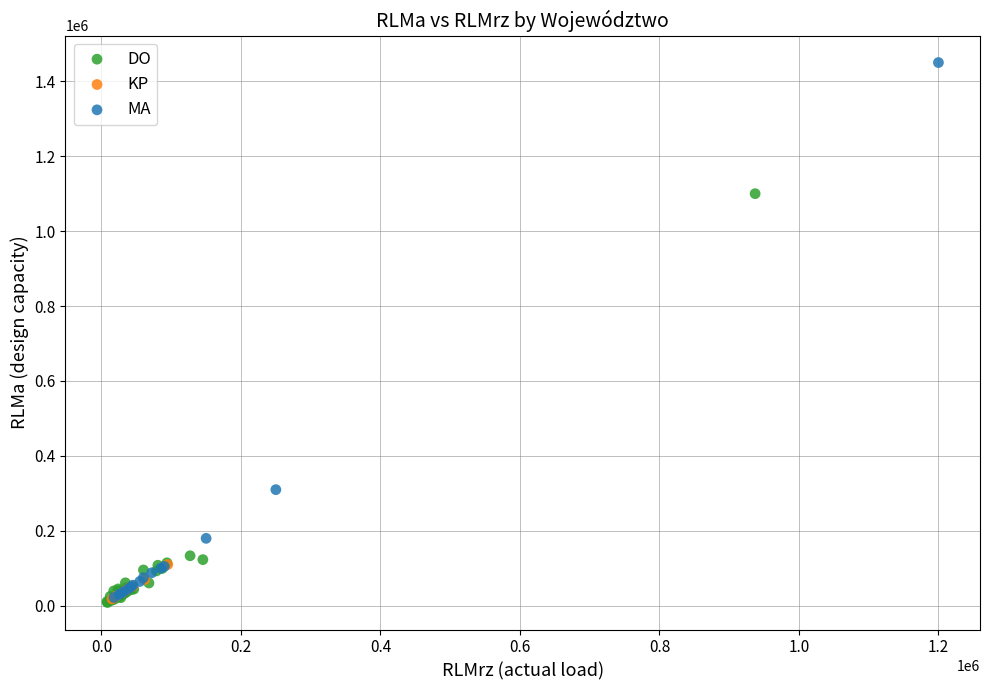

Which series contains the highest Y value?

MA